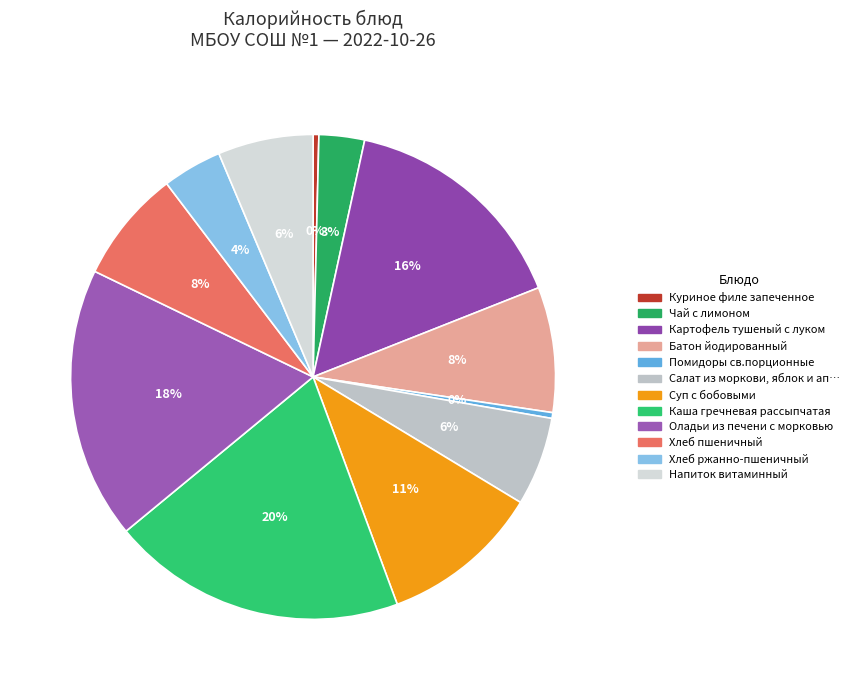

How many segments does this pie chart have?

12